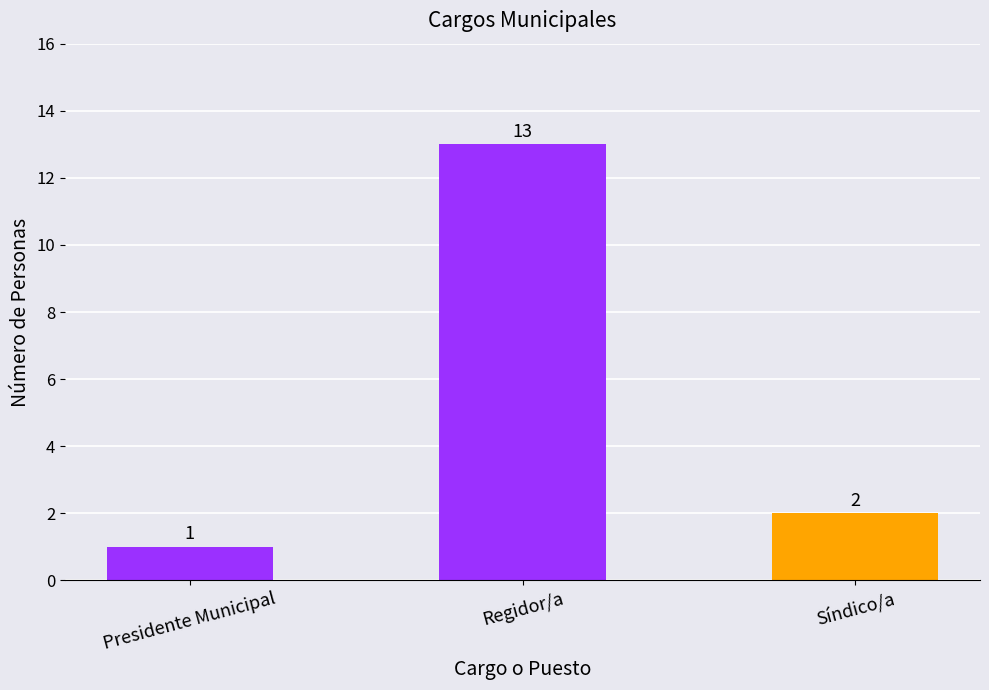

What is the sum of the values at Regidor/a and Síndico/a?

15